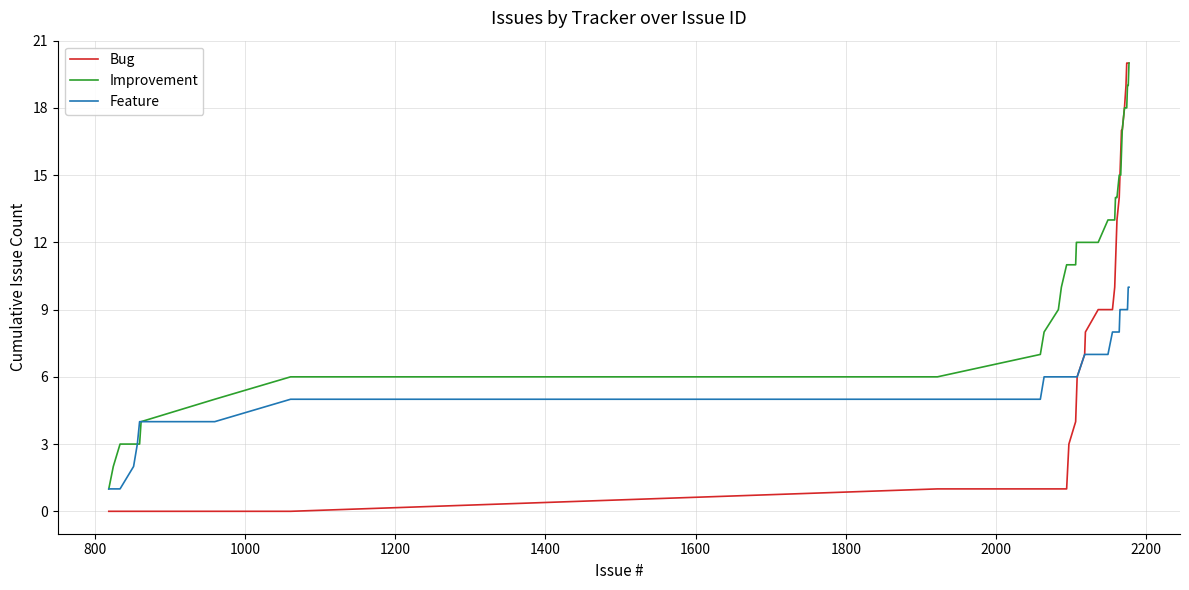

List the series in order of their overall mean, highest first.

Improvement, Bug, Feature